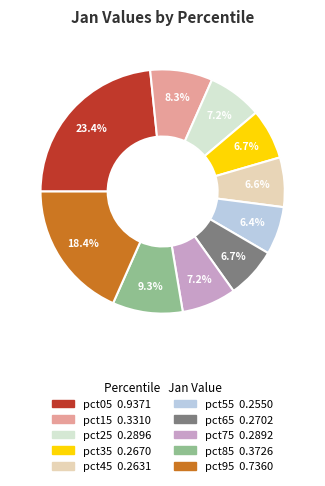

What portion of the pie excludes pct65?

93.3%